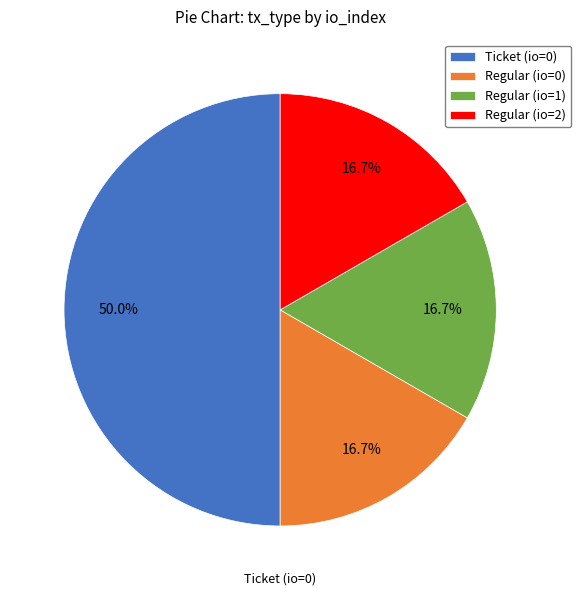

Which slice is the largest?

Ticket (io=0)